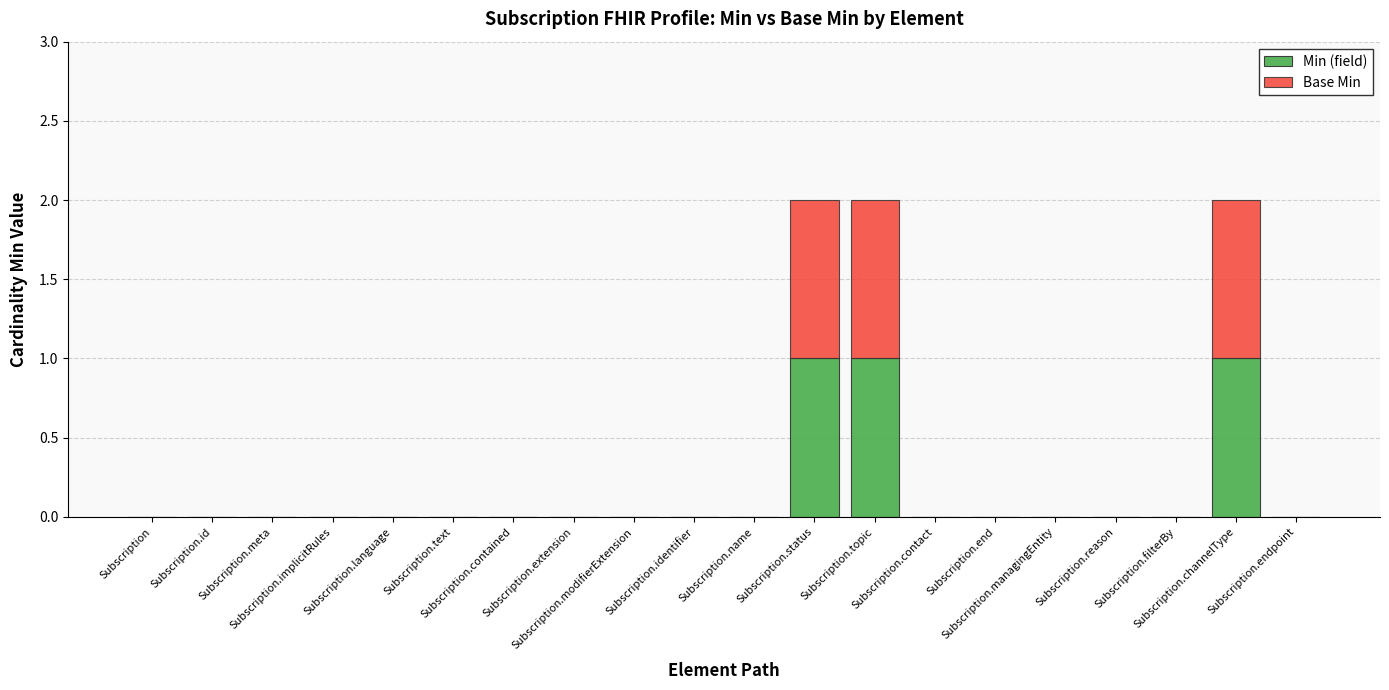

What are all the series names shown in the legend?

Min (field), Base Min